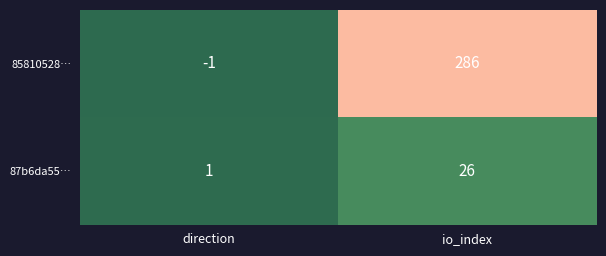

Where is 85810528… nearest to the value 142?

direction